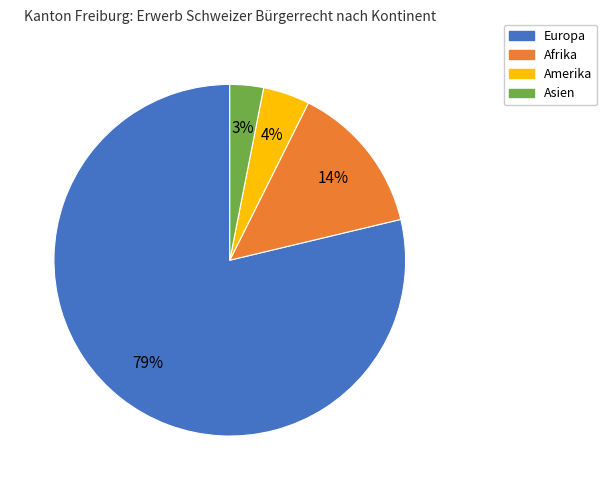

Is there a majority slice in this chart?

Yes